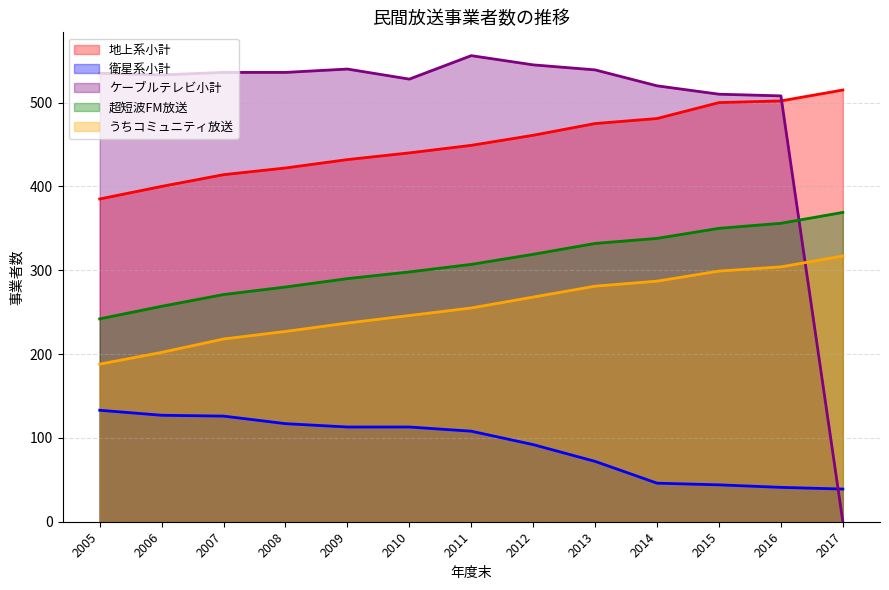

How many lines are shown in the chart?

5